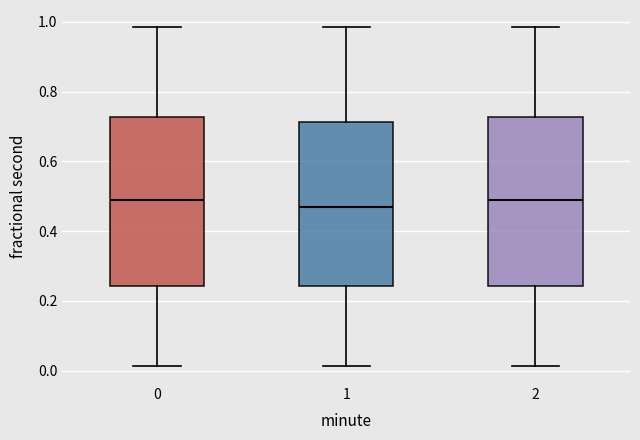

Where does the lower whisker of the box at x = 2 end on the y-axis? The values are not printed on the chart, so give them approximately, as read against the axis.

0.02